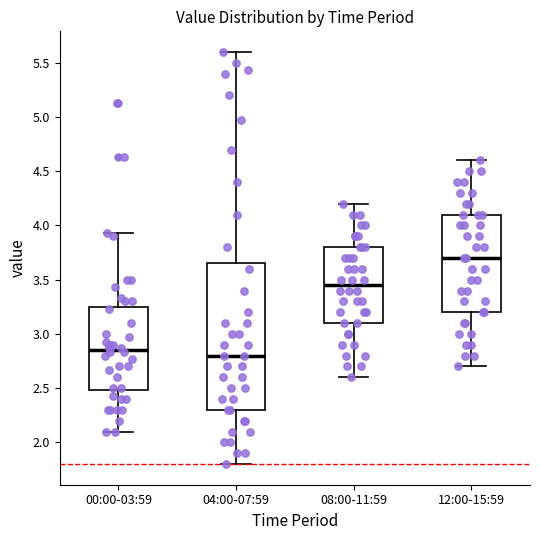

Reading left to right, read every box against the y-axis: the position of its median line, the range the box covers, and the ends of its whiskers. The values are not printed on the chart, so give them approximately, as read against the axis.

00:00-03:59: median 2.85, box 2.50 to 3.25, whiskers 2.10 to 3.95
04:00-07:59: median 2.80, box 2.30 to 3.65, whiskers 1.80 to 5.60
08:00-11:59: median 3.45, box 3.10 to 3.80, whiskers 2.60 to 4.20
12:00-15:59: median 3.70, box 3.20 to 4.10, whiskers 2.70 to 4.60